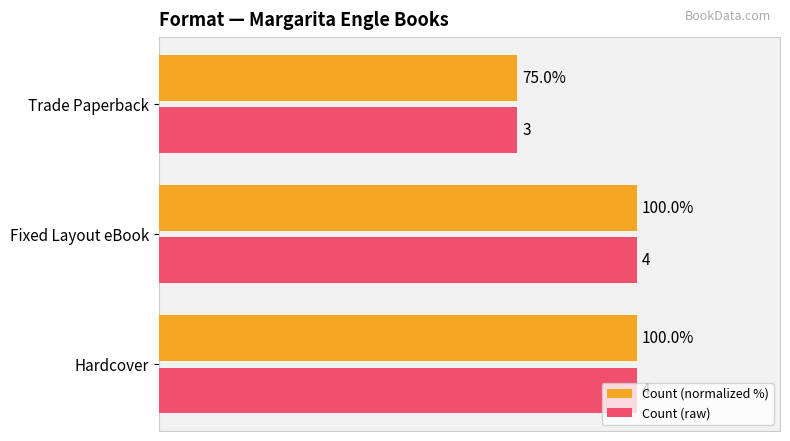

At which label is Count (raw) closest to 87?

Trade Paperback